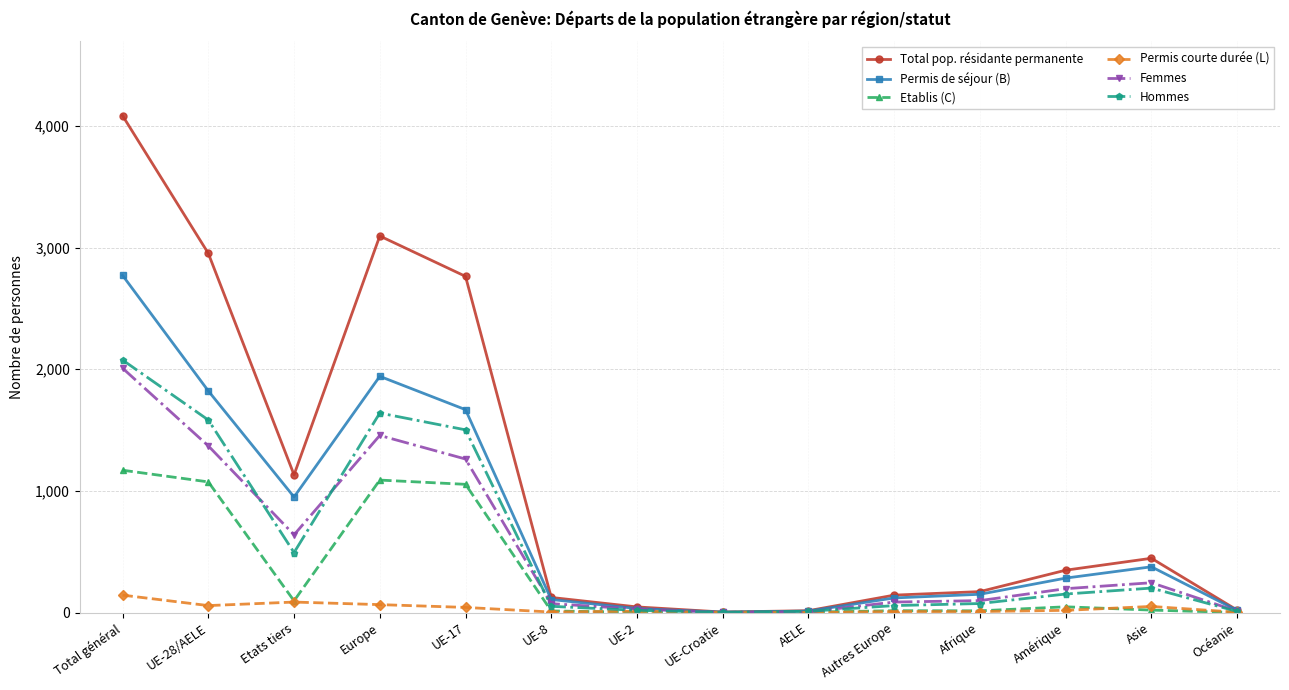

What is the total value across all series at Autres Europe?

429